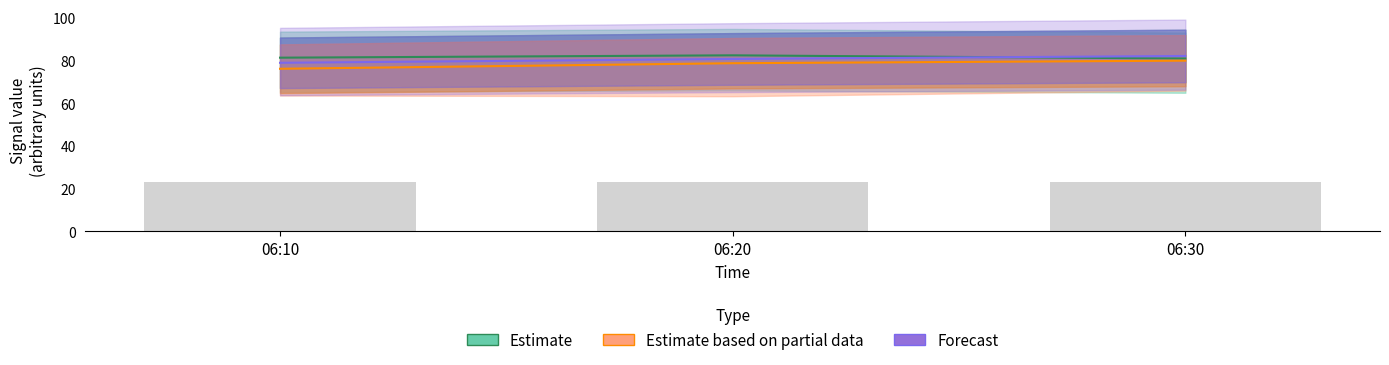

Reading left to right, list all the values displayed in this chart.

  4.706: 81.3	82.4	80.9
  4.115: 78.9	80.7	82.1
  3.229: 23.0	23.3	22.9
  4.410: 76.1	78.7	79.9